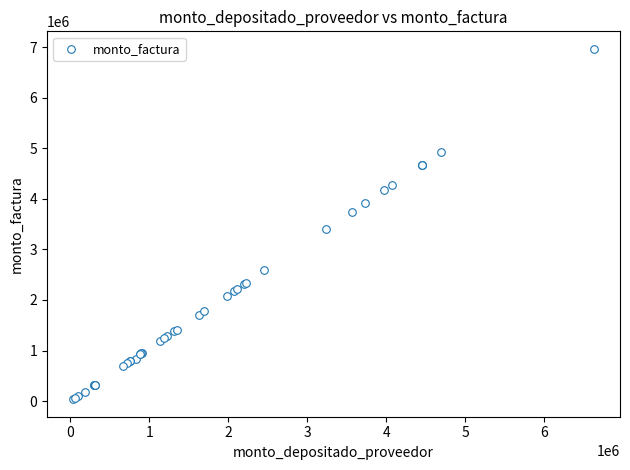

What Y value in the scatter plot is closest to 3502695?

3406000